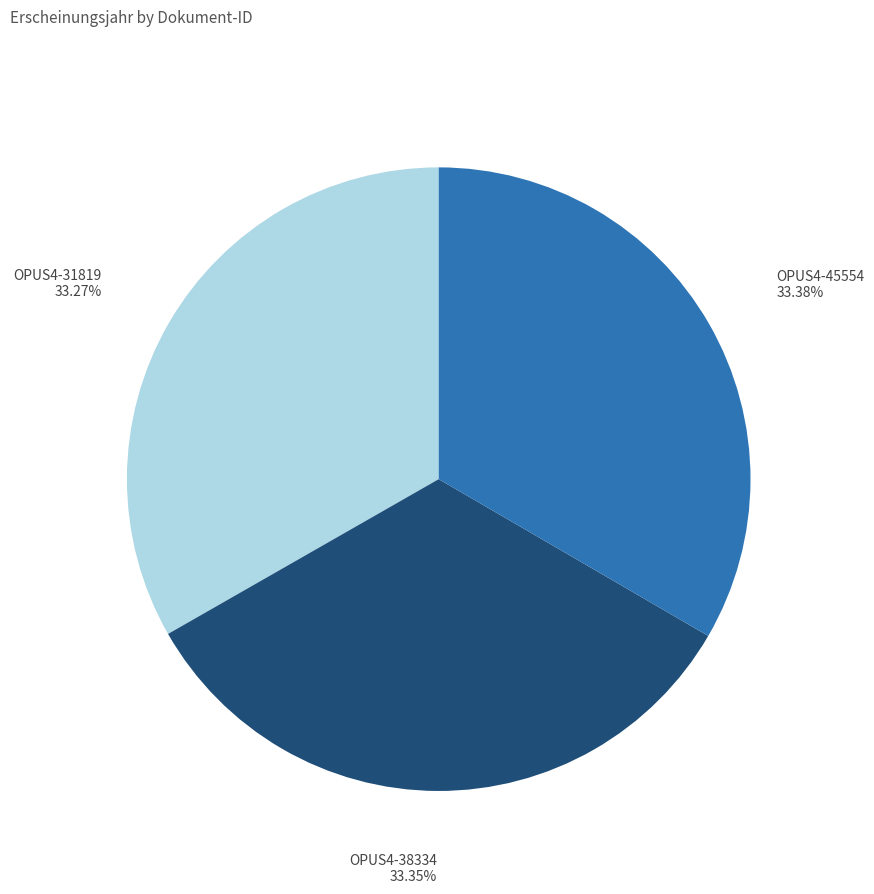

Is there a majority slice in this chart?

No